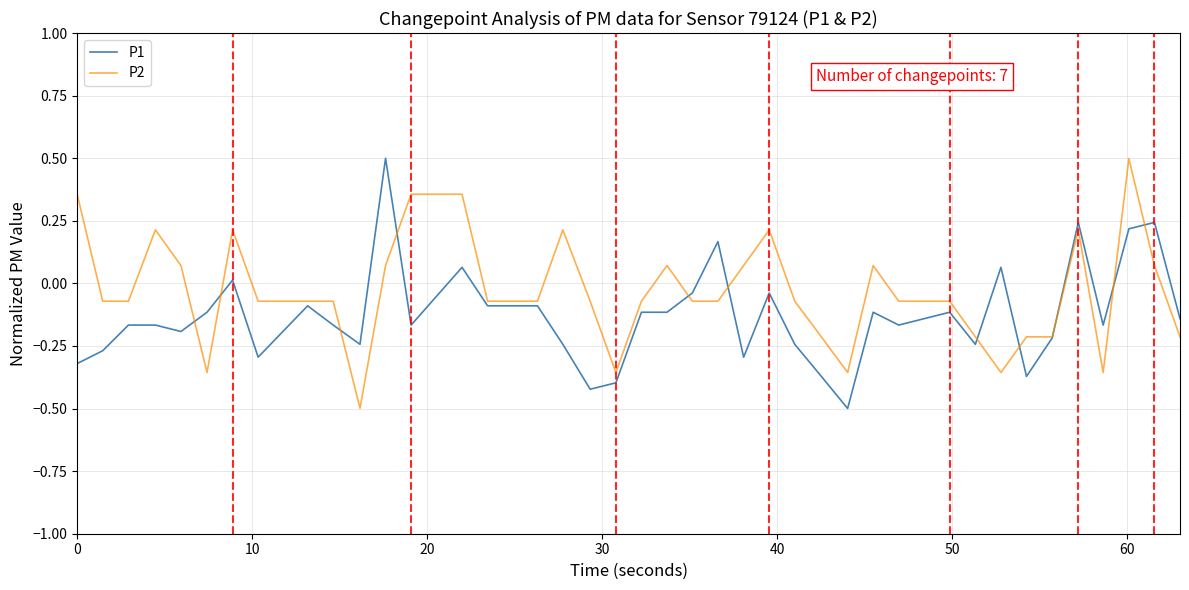

At how many categories does at least one series exceed 0?

17